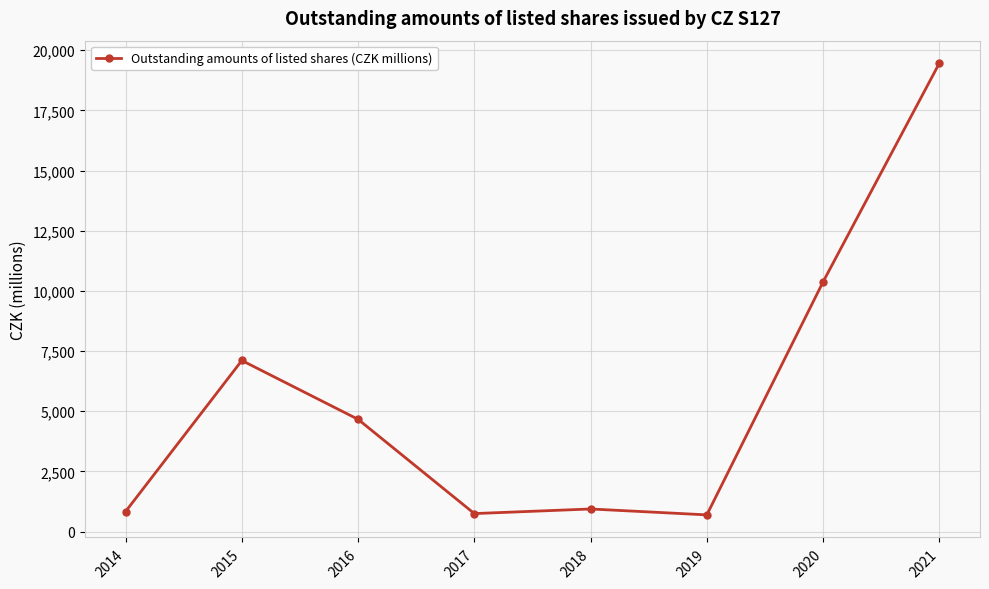

What is the minimum value shown in the chart?

692.0